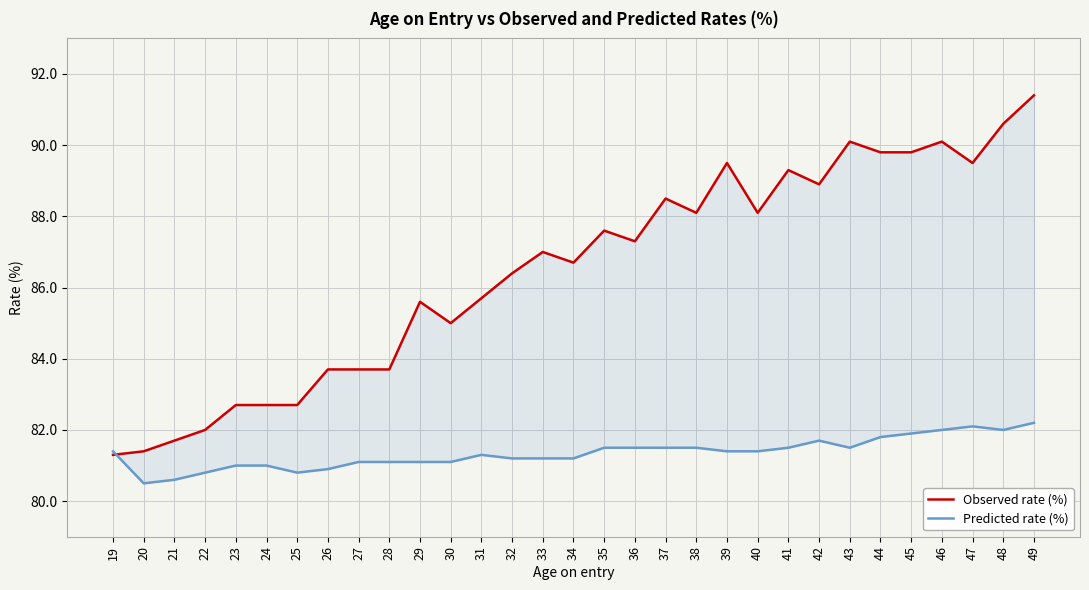

How many intersections are there between Predicted rate (%) and Observed rate (%)?

1